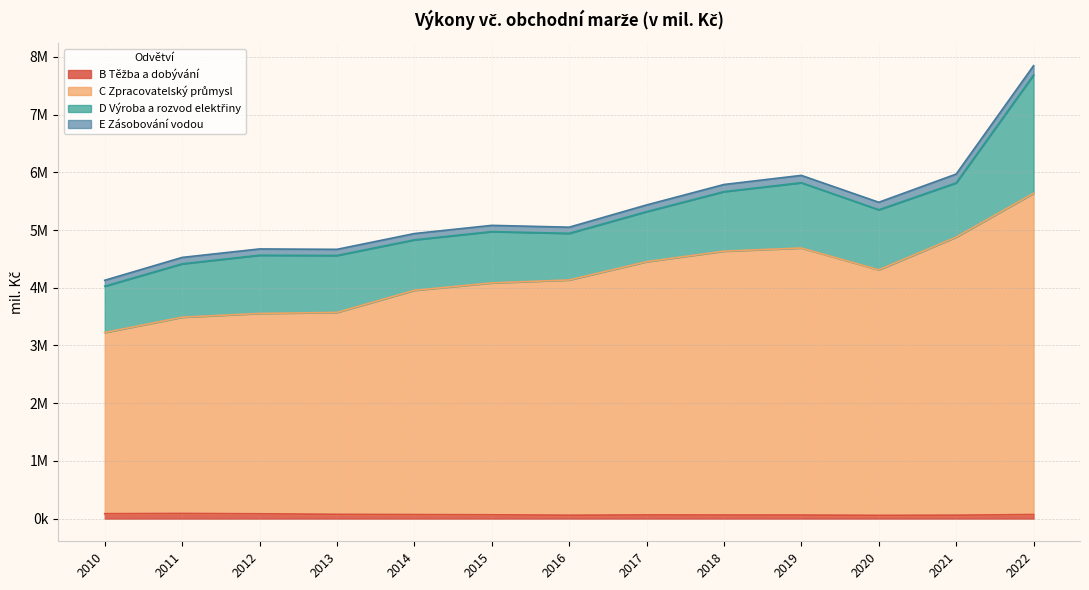

What is the spread (max minus min) of values at 2020?

4253311